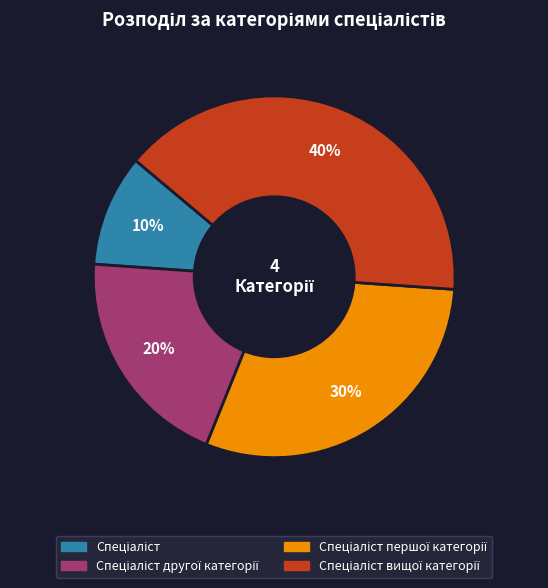

To the nearest percent, what is the average slice percentage?

25%